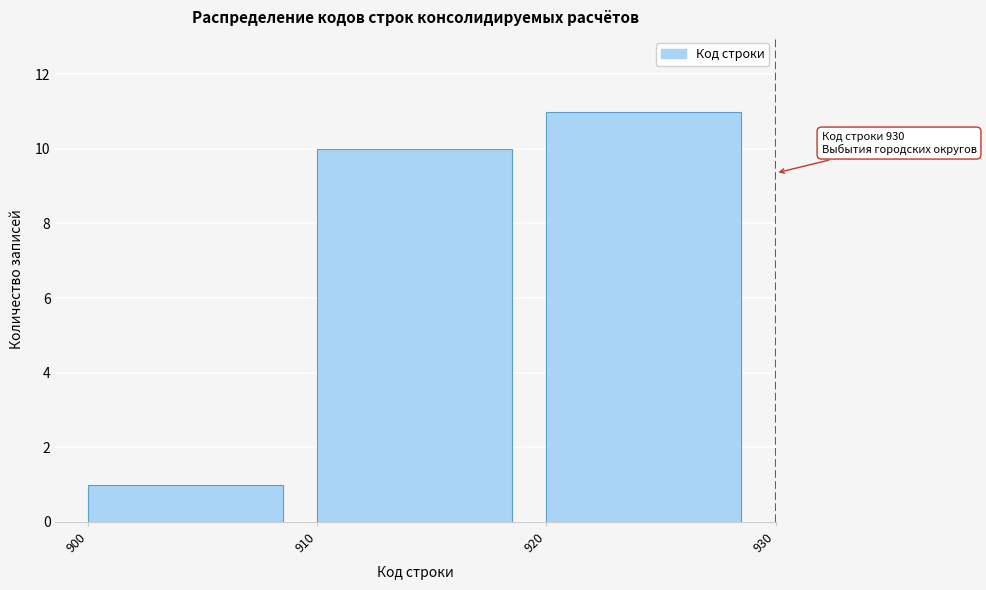

Which range on the x-axis has the tallest bar?

920 to 930